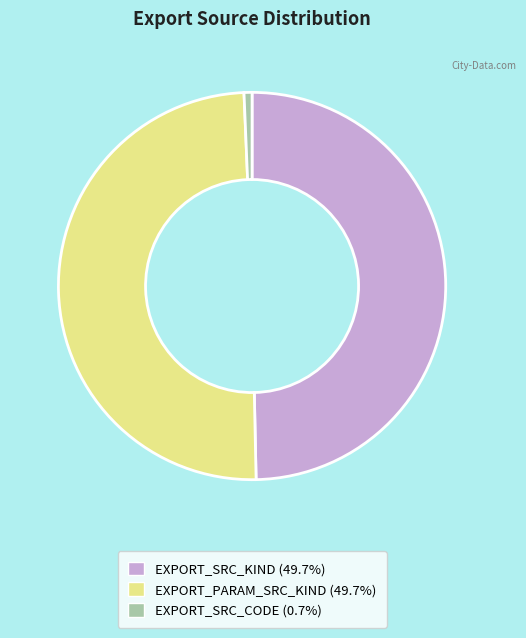

Count the number of slices in the pie.

3